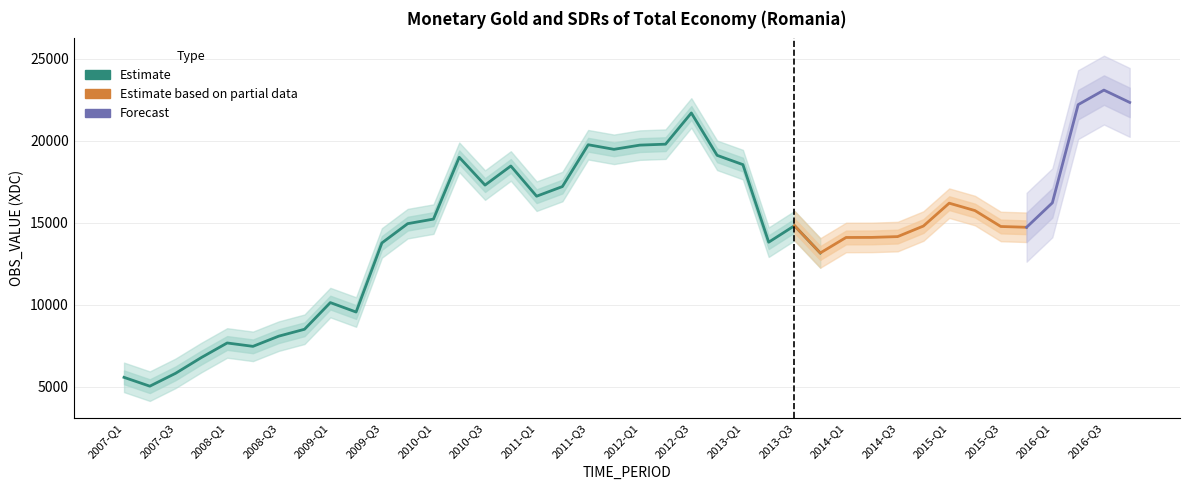

At which label is the value closest to 14056?

2014-Q1